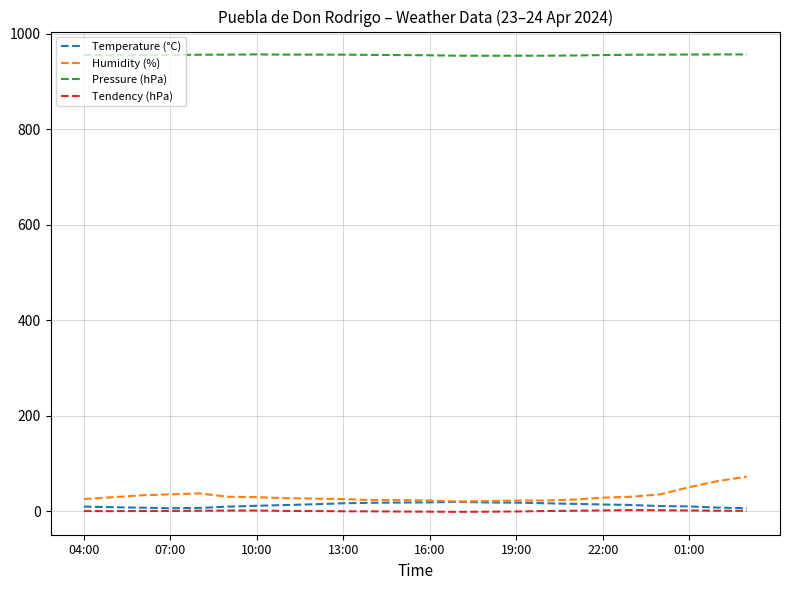

What is the greatest value displayed?

957.0